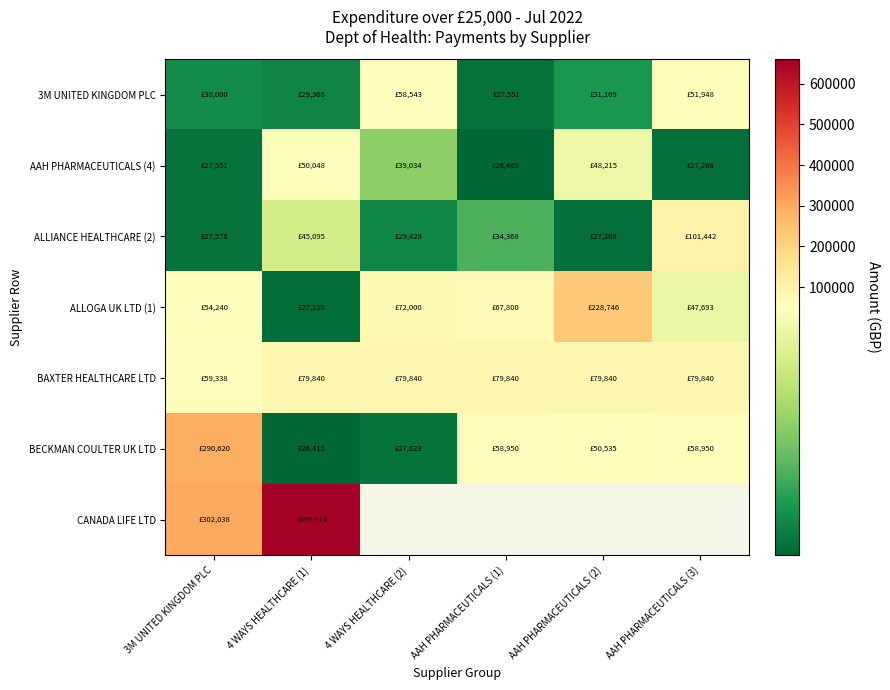

Which has a higher value, 3M UNITED KINGDOM PLC or AAH PHARMACEUTICALS (1)?

3M UNITED KINGDOM PLC